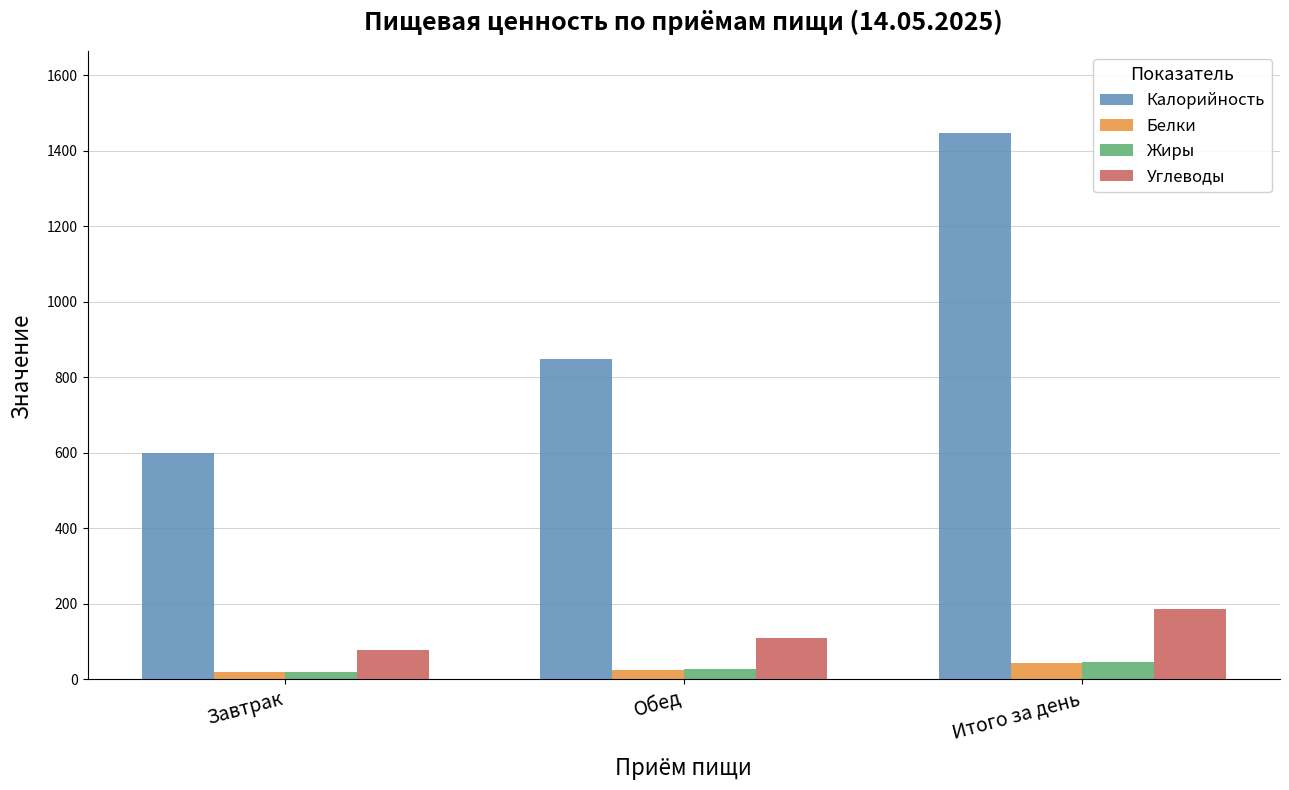

Which series has the widest spread of values?

Калорийность